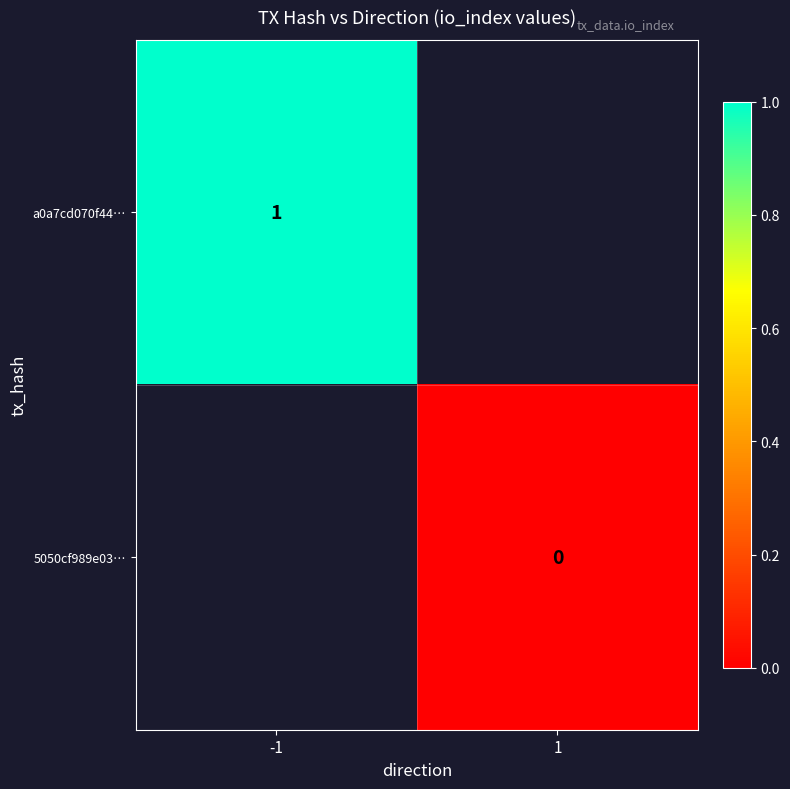

At which label does a0a7cd070f44… reach its peak?

-1